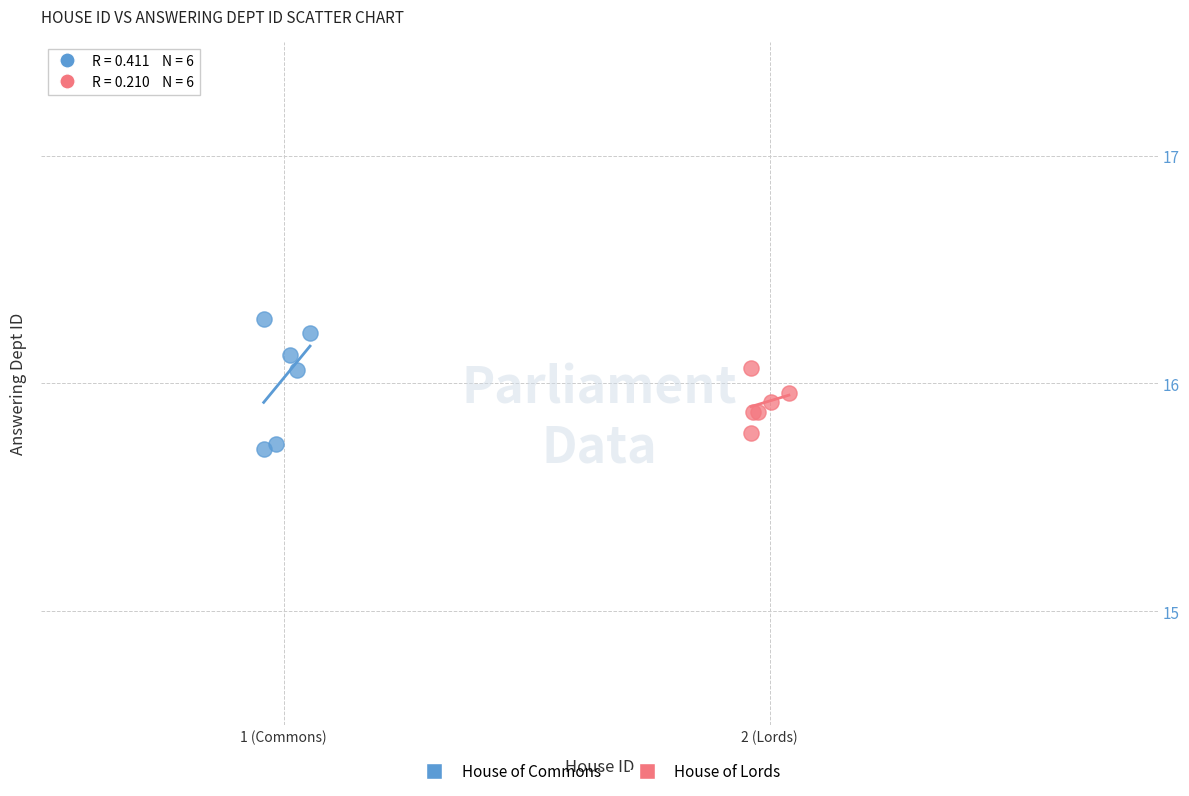

Which series reaches the minimum Y coordinate?

House of Commons